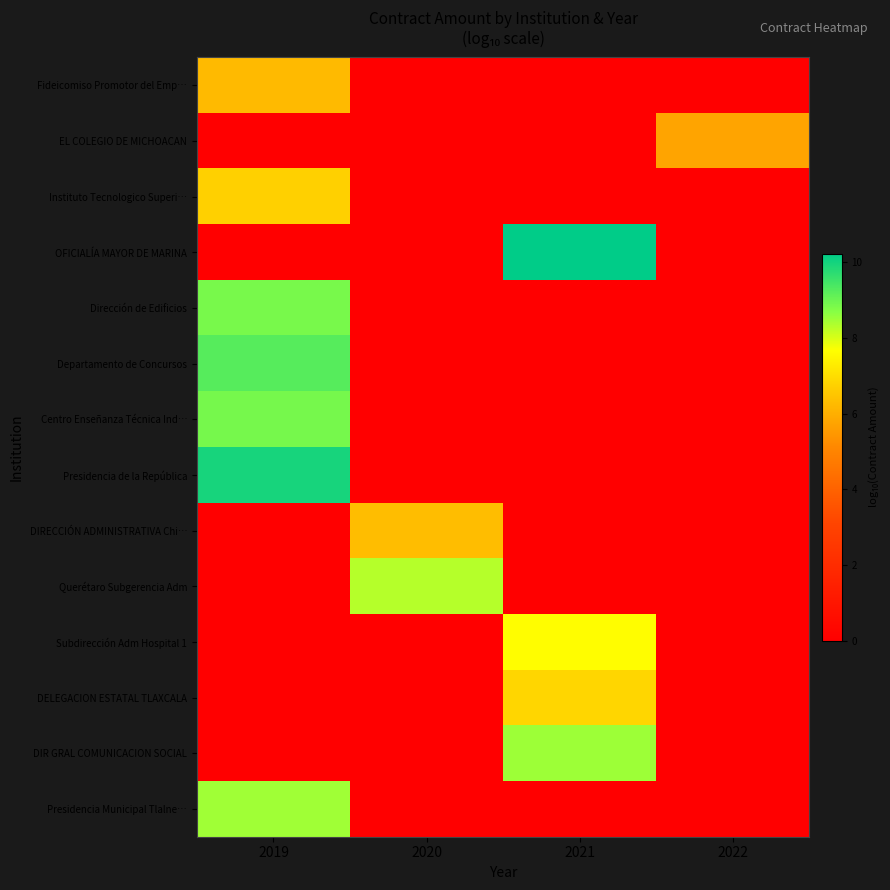

Reading left to right, what are all the values shown in this chart?

Fideicomiso Promotor del Emp…: 2019=6.3	2020=0.0	2021=0.0	2022=0.0
EL COLEGIO DE MICHOACAN: 2019=0.0	2020=0.0	2021=0.0	2022=5.8
Instituto Tecnologico Superi…: 2019=6.8	2020=0.0	2021=0.0	2022=0.0
OFICIALÍA MAYOR DE MARINA: 2019=0.0	2020=0.0	2021=10.2	2022=0.0
Dirección de Edificios: 2019=8.9	2020=0.0	2021=0.0	2022=0.0
Departamento de Concursos: 2019=9.2	2020=0.0	2021=0.0	2022=0.0
Centro Enseñanza Técnica Ind…: 2019=8.9	2020=0.0	2021=0.0	2022=0.0
Presidencia de la República: 2019=10.0	2020=0.0	2021=0.0	2022=0.0
DIRECCIÓN ADMINISTRATIVA Chi…: 2019=0.0	2020=6.3	2021=0.0	2022=0.0
Querétaro Subgerencia Adm: 2019=0.0	2020=8.3	2021=0.0	2022=0.0
Subdirección Adm Hospital 1: 2019=0.0	2020=0.0	2021=7.7	2022=0.0
DELEGACION ESTATAL TLAXCALA: 2019=0.0	2020=0.0	2021=6.9	2022=0.0
DIR GRAL COMUNICACION SOCIAL: 2019=0.0	2020=0.0	2021=8.5	2022=0.0
Presidencia Municipal Tlalne…: 2019=8.5	2020=0.0	2021=0.0	2022=0.0